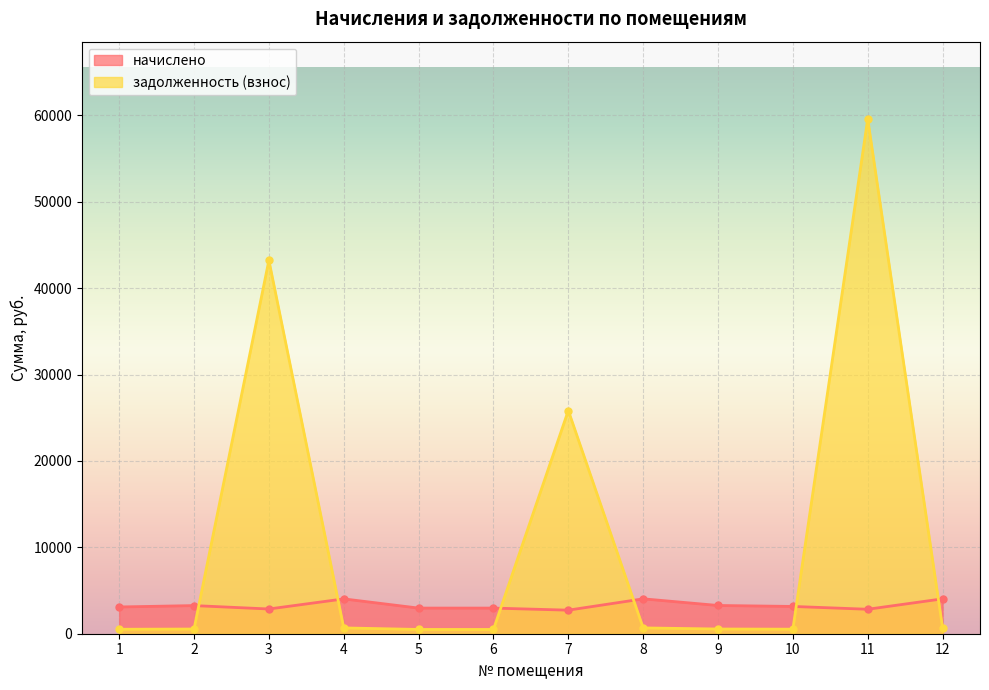

Reading left to right, what are all the values shown in this chart?

начислено: 1=3096.5	2=3256.5	3=2862.5	4=4032.2	5=2967.2	6=2967.2	7=2727.1	8=4038.4	9=3268.9	10=3158.0	11=2831.8	12=4038.4
задолженность (взнос): 1=516.1	2=542.8	3=43224.7	4=672.0	5=494.5	6=494.5	7=25836.3	8=673.1	9=544.8	10=526.3	11=59592.0	12=673.1